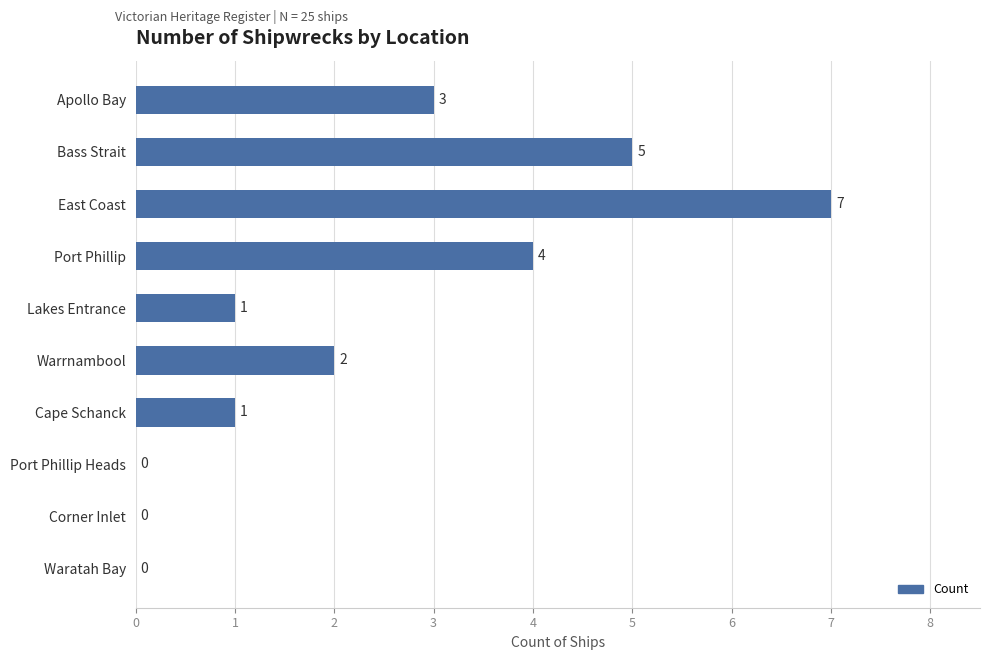

What is the change in value from Apollo Bay to Port Phillip?

+1